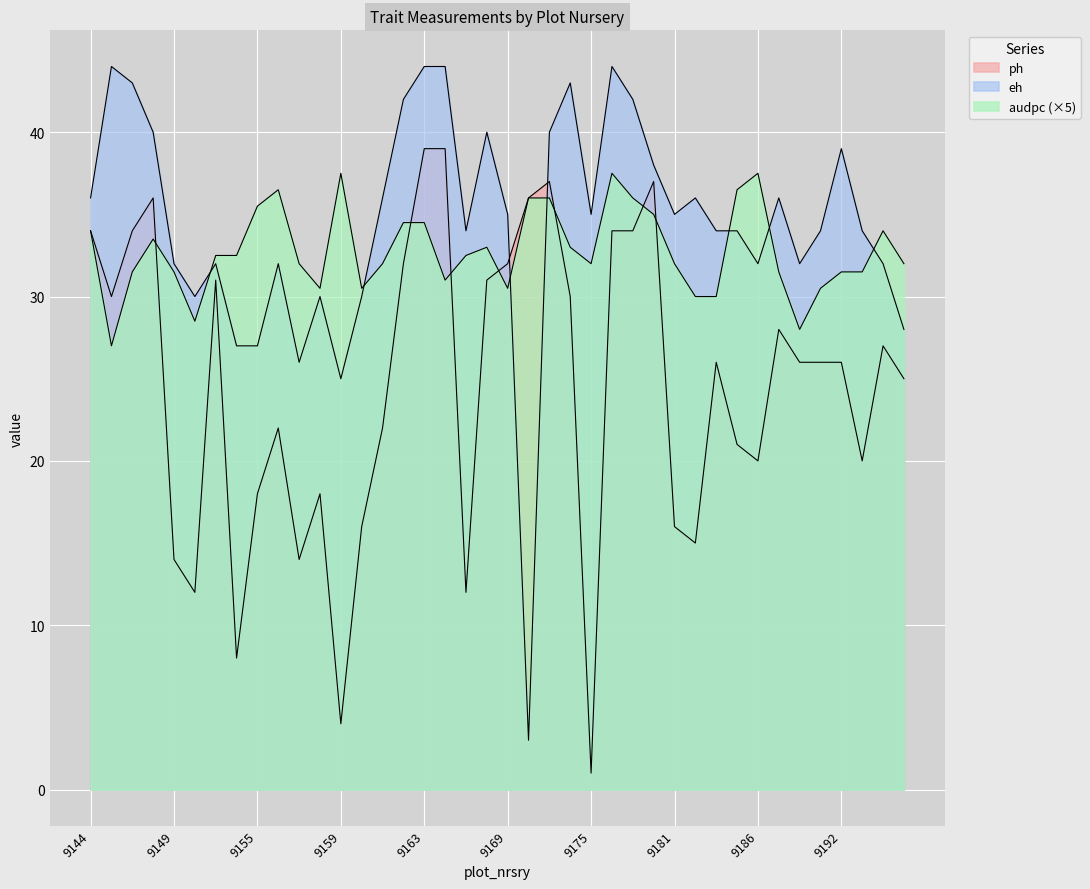

What is the sum of the audpc values at 9165 and 9182?

61.0